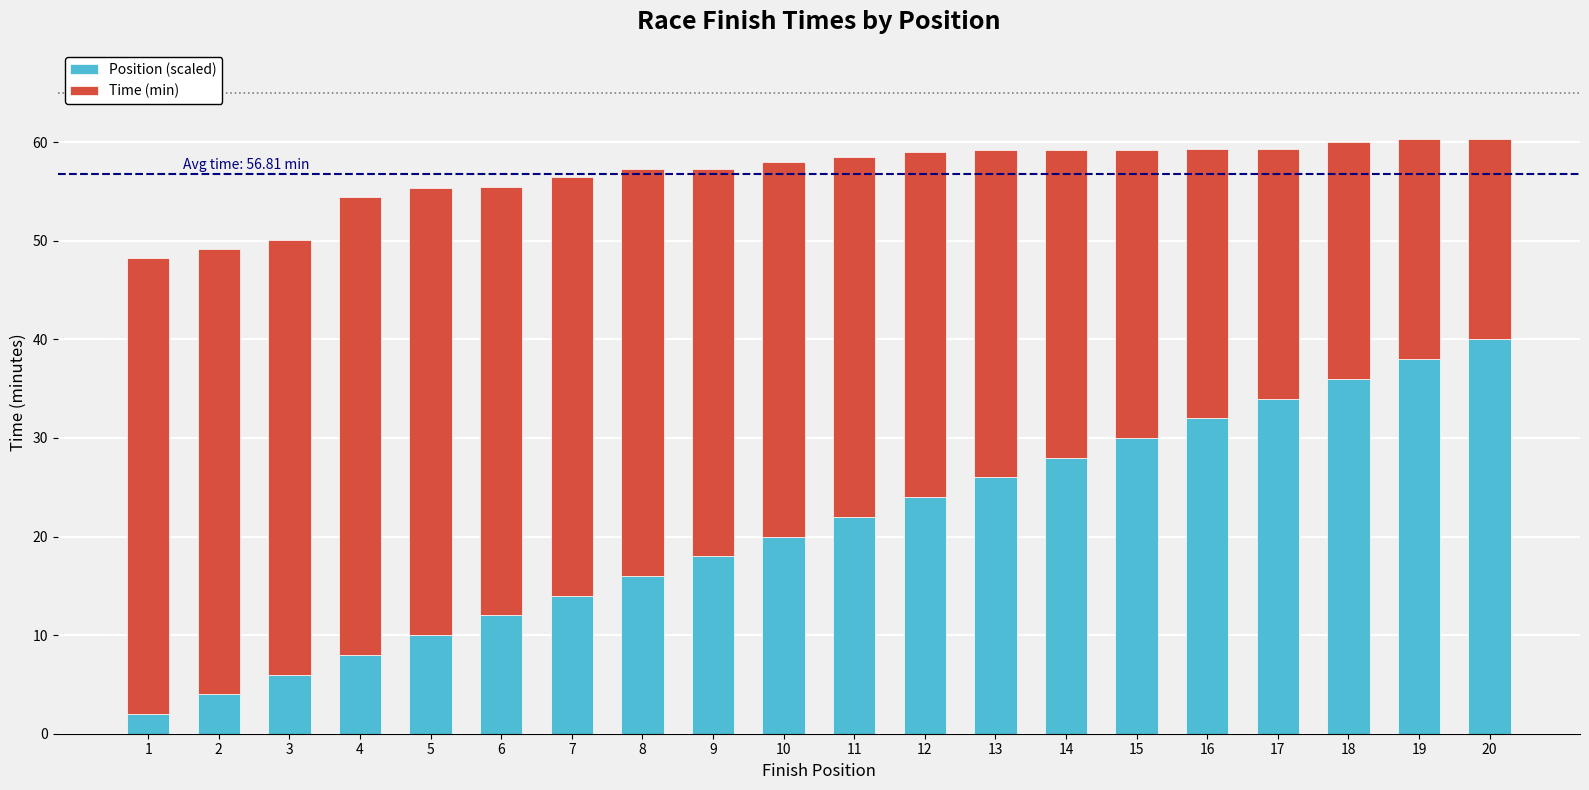

Rank the categories by Position (scaled) value from lowest to highest.

1, 2, 3, 4, 5, 6, 7, 8, 9, 10, 11, 12, 13, 14, 15, 16, 17, 18, 19, 20